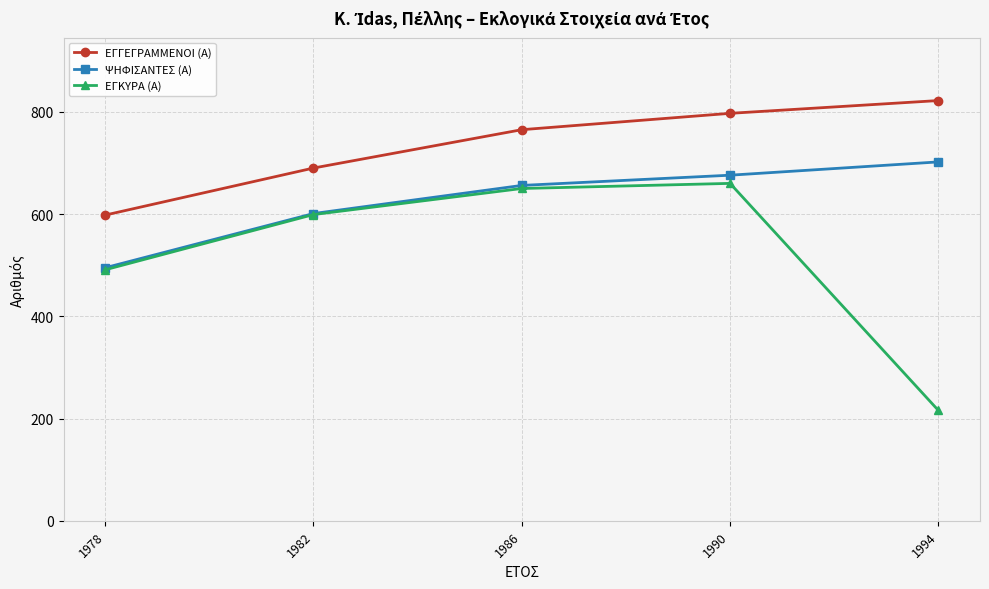

Does the chart display data point markers on the line(s)?

Yes